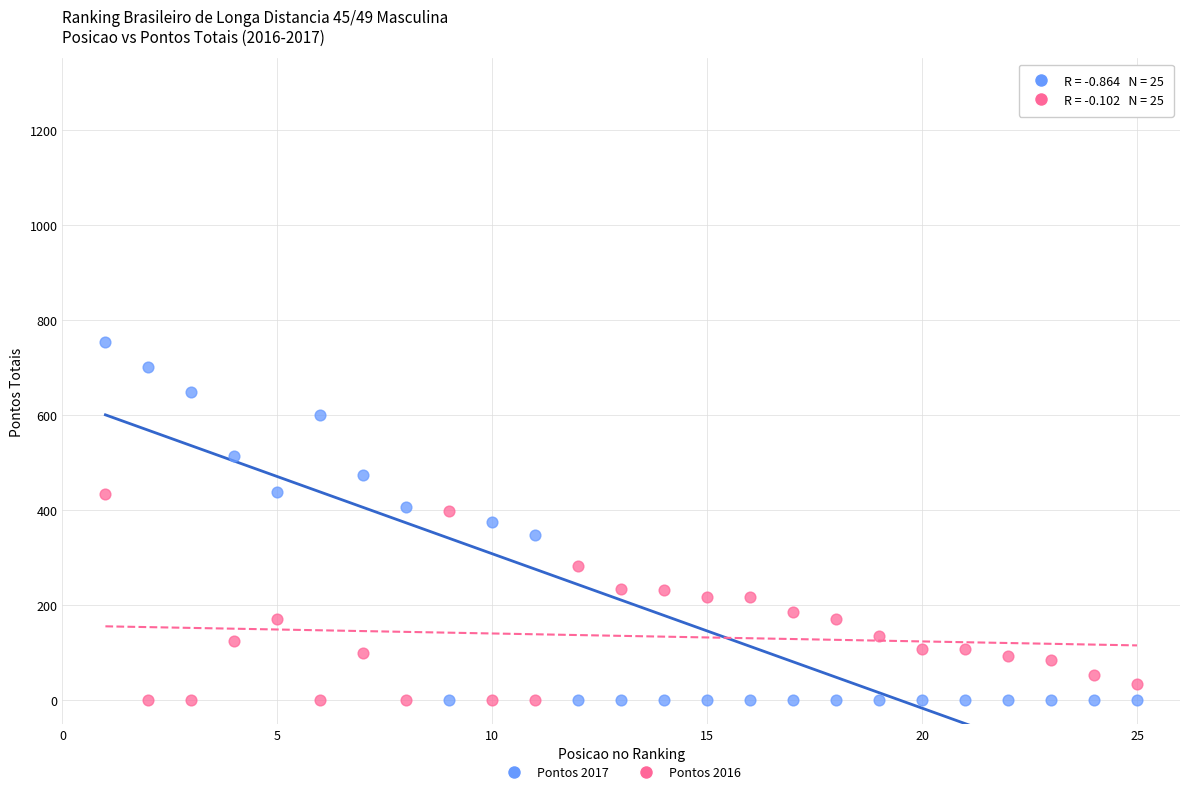

Across all data points, what is the range of Y values (max minus min)?

754.0